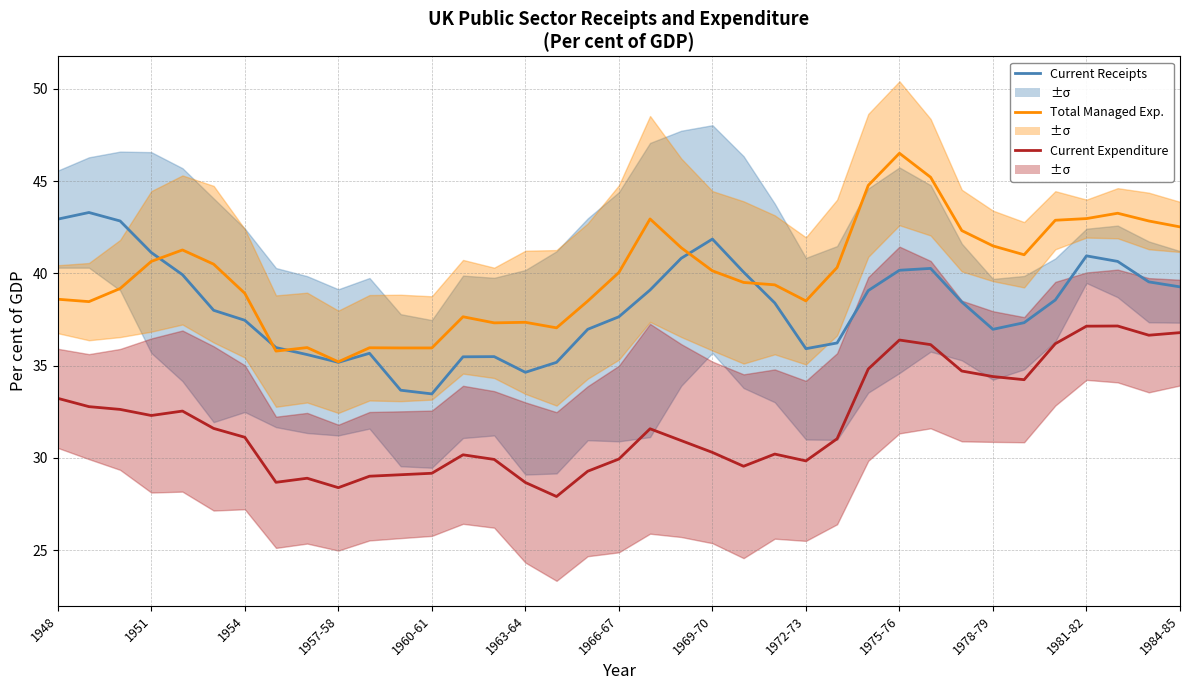

How many interior local valleys does the Public sector current expenditure series have?

8